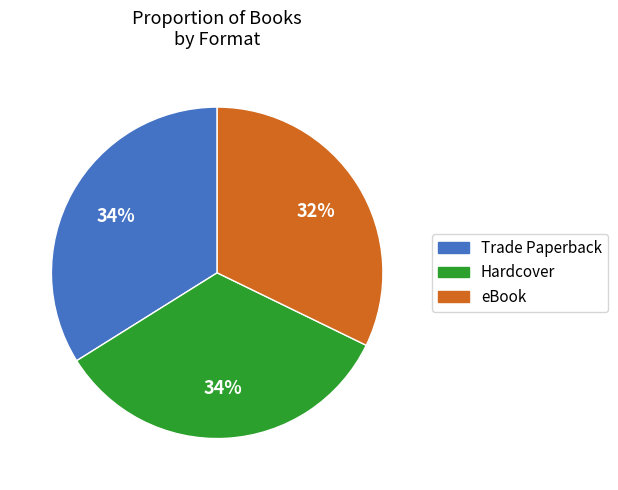

To the nearest percent, what is the combined percentage of eBook and Trade Paperback?

66%